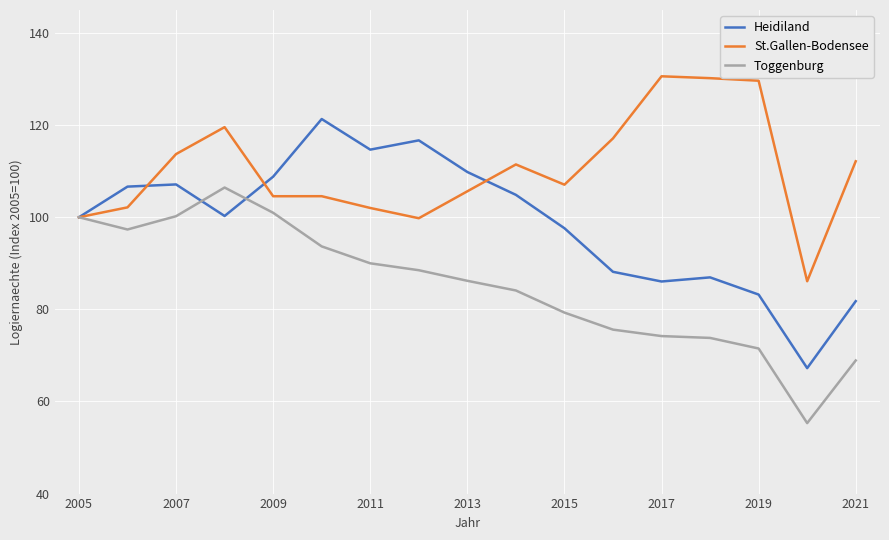

What is the lowest value of the Heidiland series?

67.2